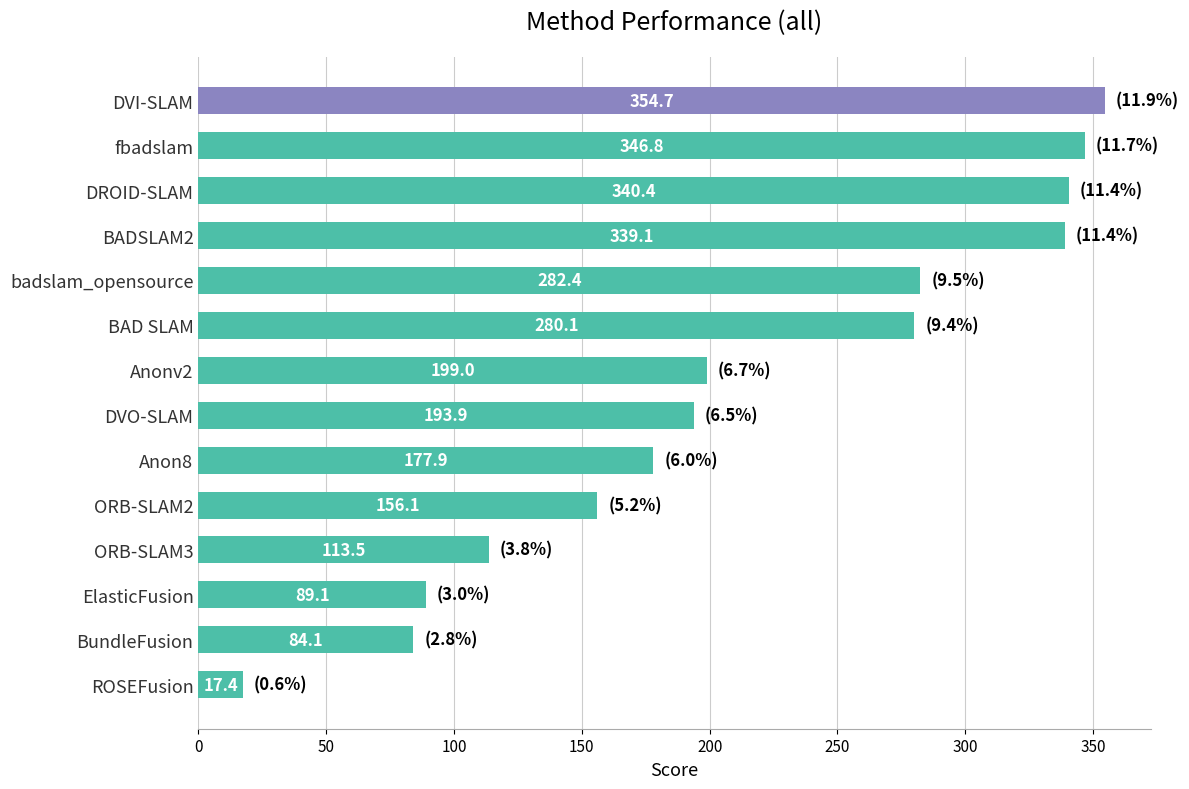

How many distinct data groups are displayed?

1